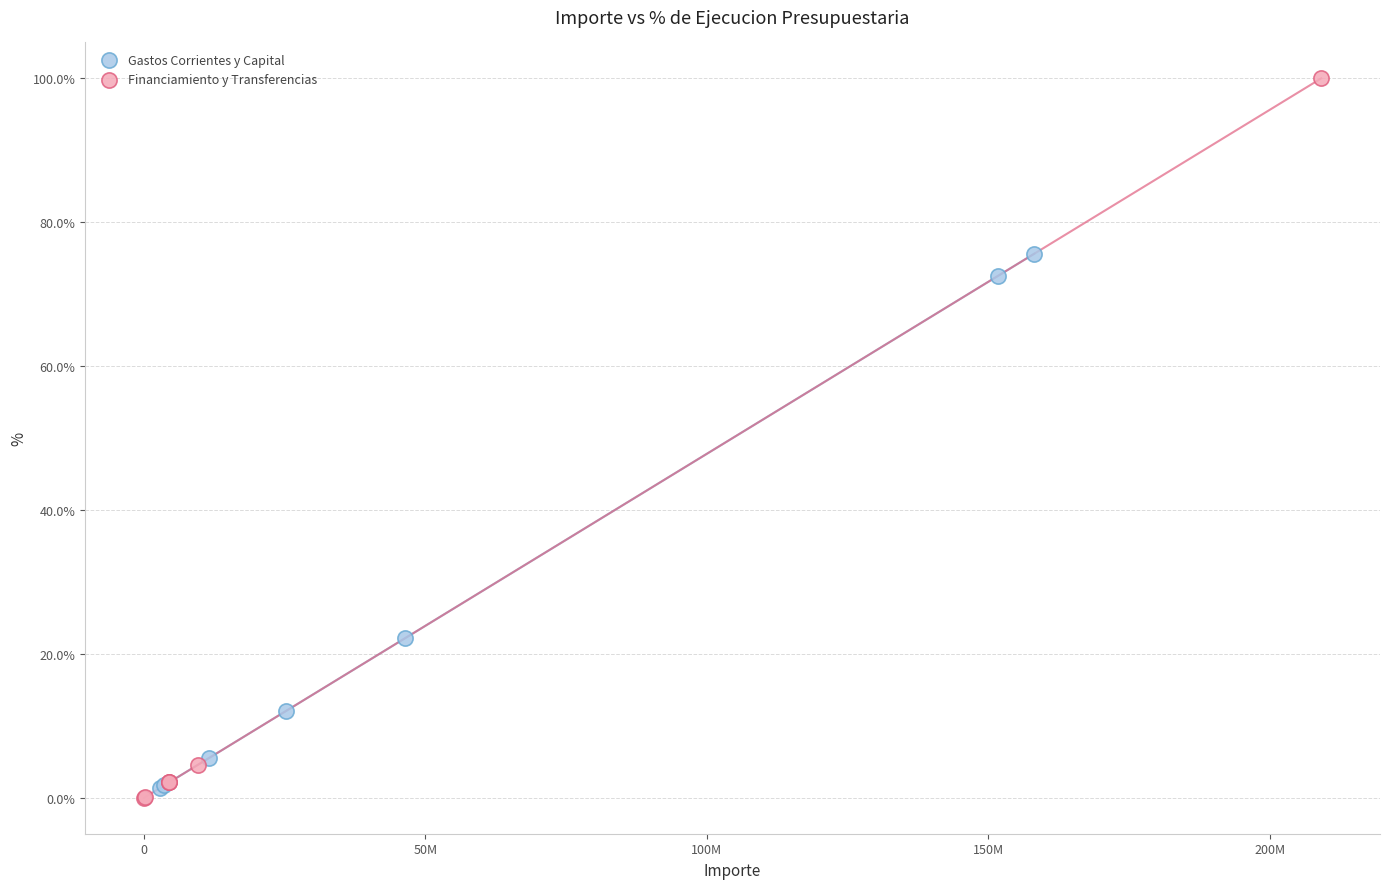

Which series contains the highest Y value?

Financiamiento y Transferencias